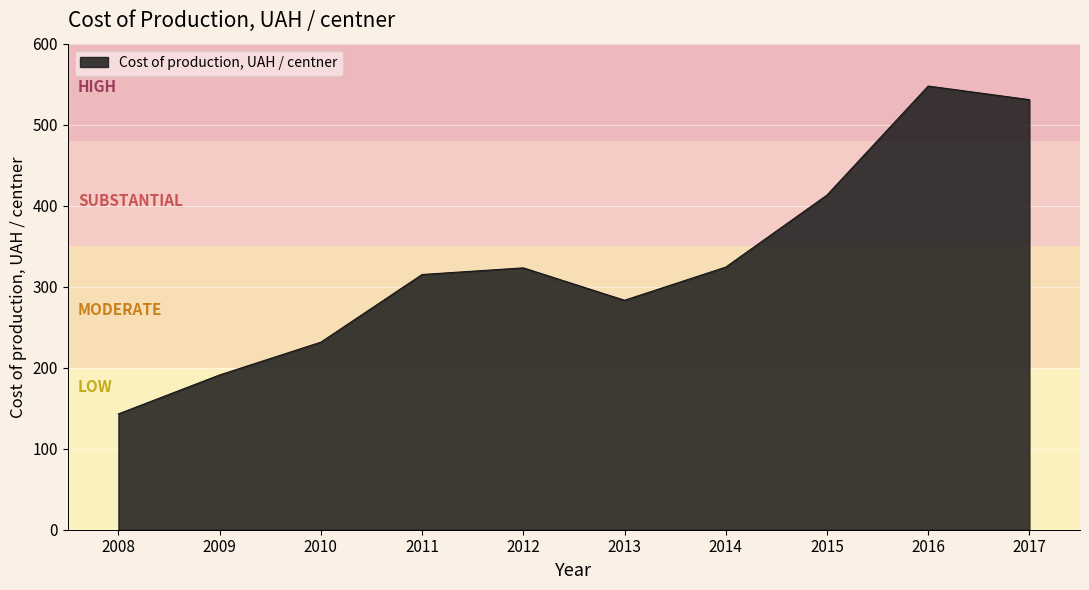

Approximately how many times larger is the value at 2014 compared to 2010?

1.4